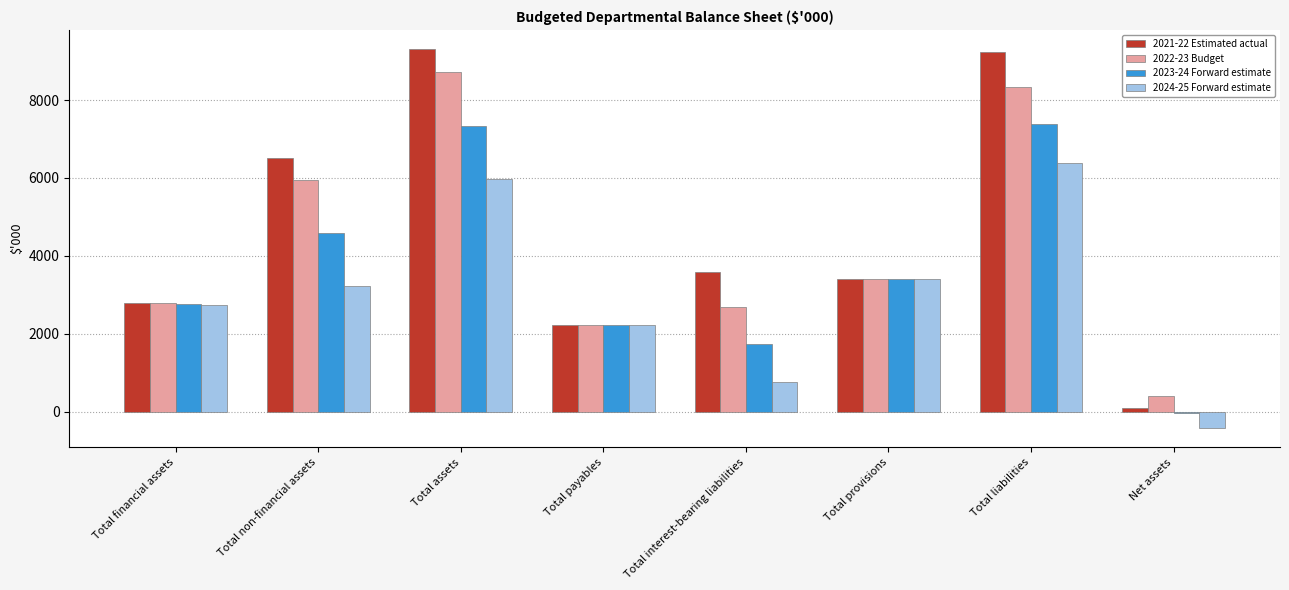

What is the minimum value shown in the chart?

-429